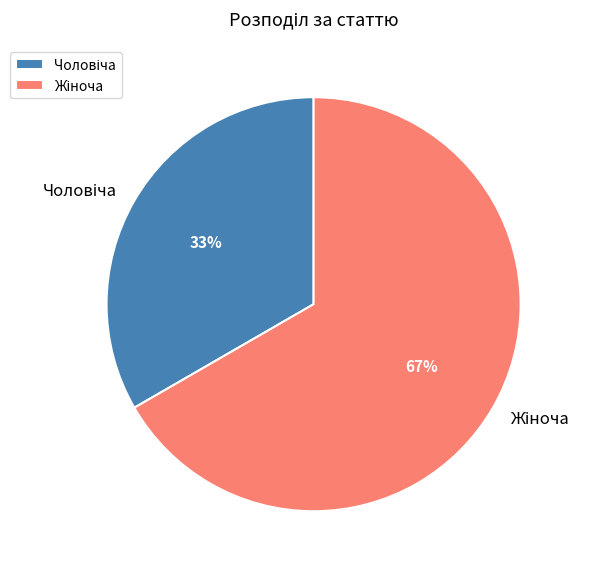

Is there any slice that represents more than half of the pie?

Yes